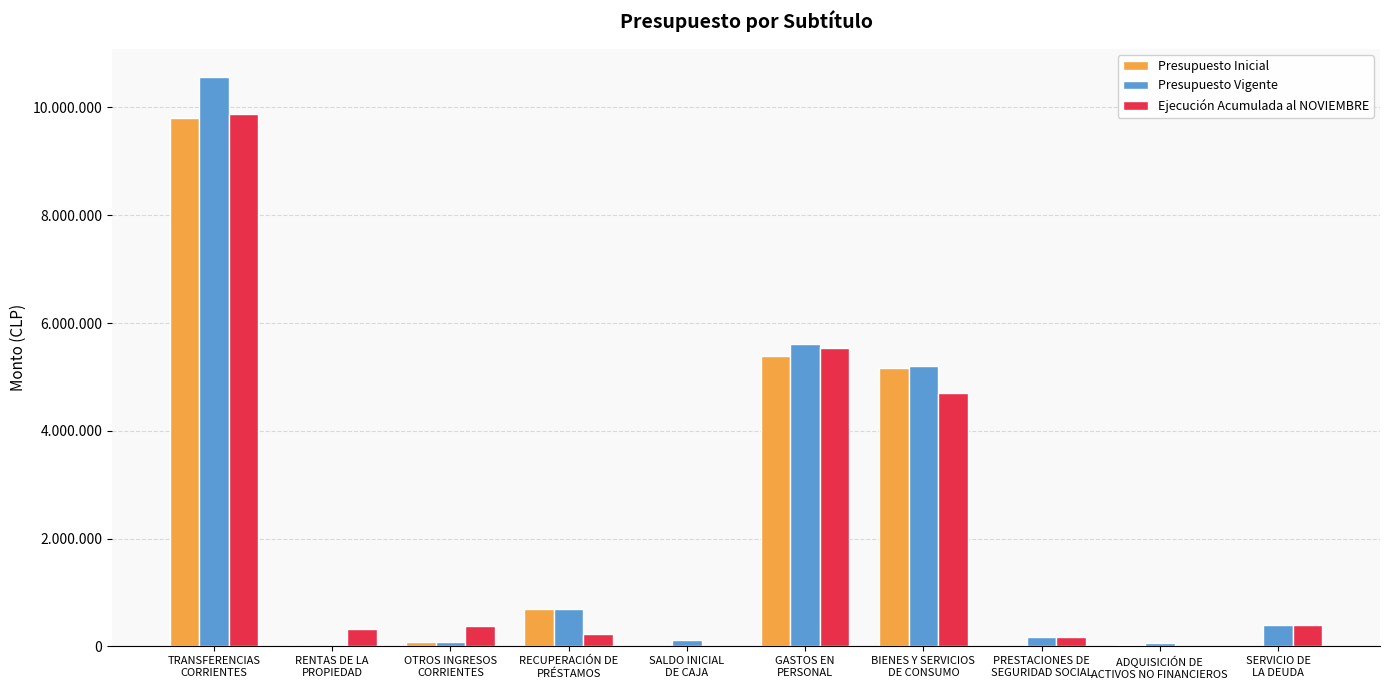

Reading right to left, what are all the values shown in this chart?

Presupuesto Inicial: SERVICIO DE
LA DEUDA=1000	ADQUISICIÓN DE
ACTIVOS NO FINANCIEROS=21463	PRESTACIONES DE
SEGURIDAD SOCIAL=604	BIENES Y SERVICIOS
DE CONSUMO=5169538	GASTOS EN
PERSONAL=5392256	SALDO INICIAL
DE CAJA=1000	RECUPERACIÓN DE
PRÉSTAMOS=694294	OTROS INGRESOS
CORRIENTES=74594	RENTAS DE LA
PROPIEDAD=1840	TRANSFERENCIAS
CORRIENTES=9813133
Presupuesto Vigente: SERVICIO DE
LA DEUDA=391640	ADQUISICIÓN DE
ACTIVOS NO FINANCIEROS=68713	PRESTACIONES DE
SEGURIDAD SOCIAL=174336	BIENES Y SERVICIOS
DE CONSUMO=5207913	GASTOS EN
PERSONAL=5615466	SALDO INICIAL
DE CAJA=126204	RECUPERACIÓN DE
PRÉSTAMOS=694294	OTROS INGRESOS
CORRIENTES=74594	RENTAS DE LA
PROPIEDAD=1840	TRANSFERENCIAS
CORRIENTES=10561136
Ejecución Acumulada al NOVIEMBRE: SERVICIO DE
LA DEUDA=396620	ADQUISICIÓN DE
ACTIVOS NO FINANCIEROS=0	PRESTACIONES DE
SEGURIDAD SOCIAL=167693	BIENES Y SERVICIOS
DE CONSUMO=4700956	GASTOS EN
PERSONAL=5539364	SALDO INICIAL
DE CAJA=0	RECUPERACIÓN DE
PRÉSTAMOS=221872	OTROS INGRESOS
CORRIENTES=373713	RENTAS DE LA
PROPIEDAD=325186	TRANSFERENCIAS
CORRIENTES=9873520